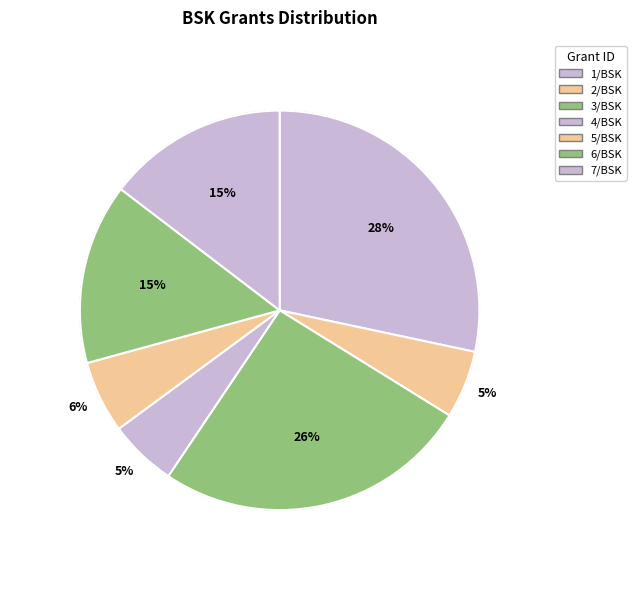

Is there any slice that represents more than half of the pie?

No